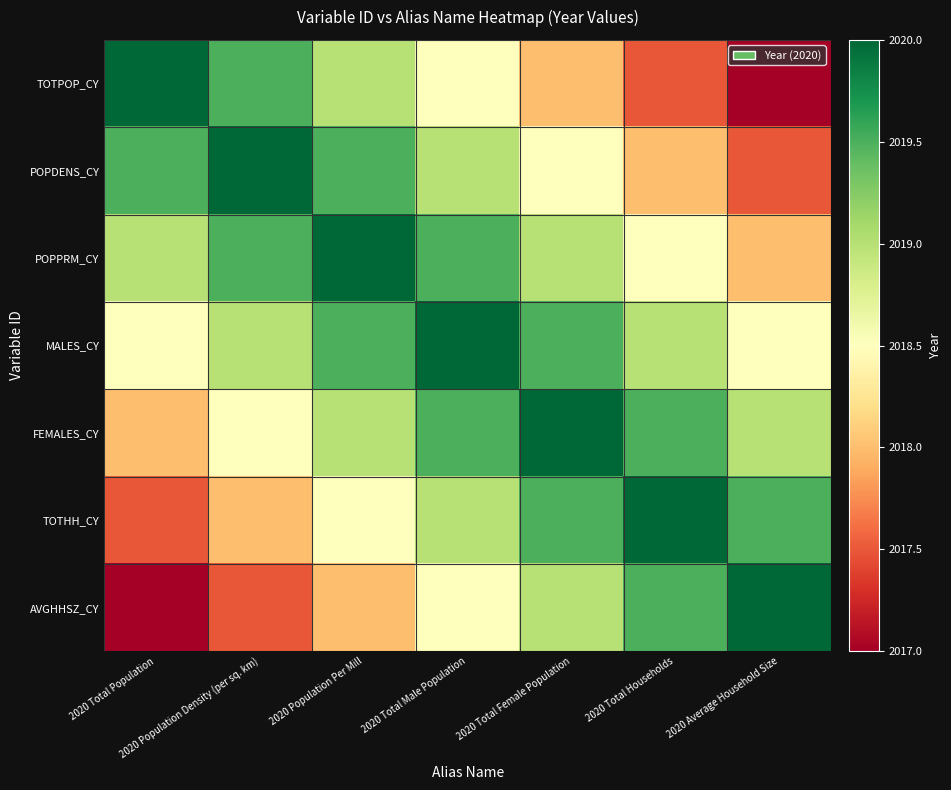

What is the spread (max minus min) of values at 2020 Average Household Size?

3.0